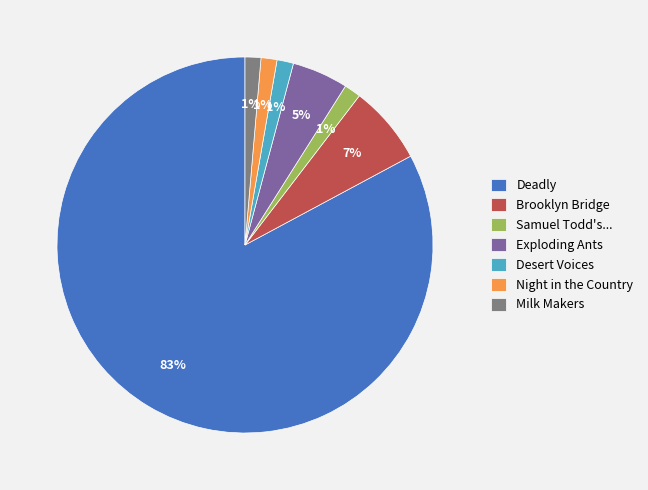

How many slices are in this pie chart?

7